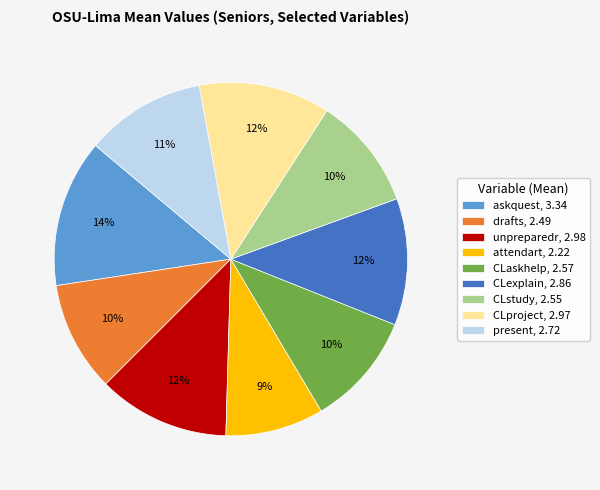

What is the largest slice in the pie chart?

askquest